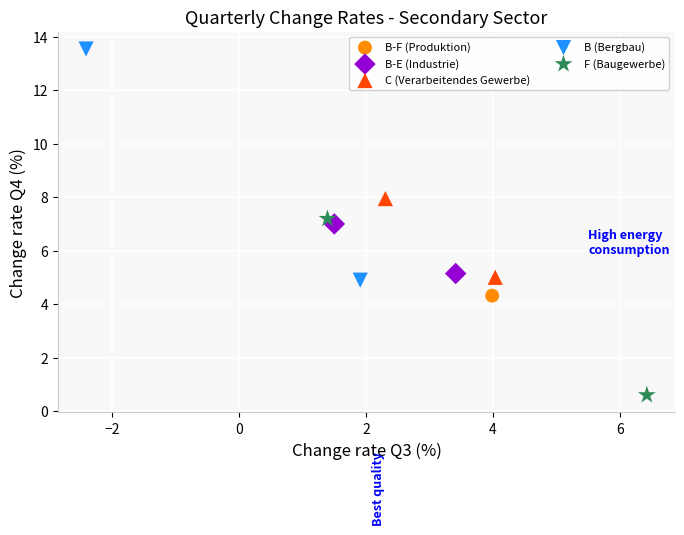

What are all the series names shown in the legend?

B-F (Produktion), B-E (Industrie), C (Verarbeitendes Gewerbe), B (Bergbau), F (Baugewerbe)